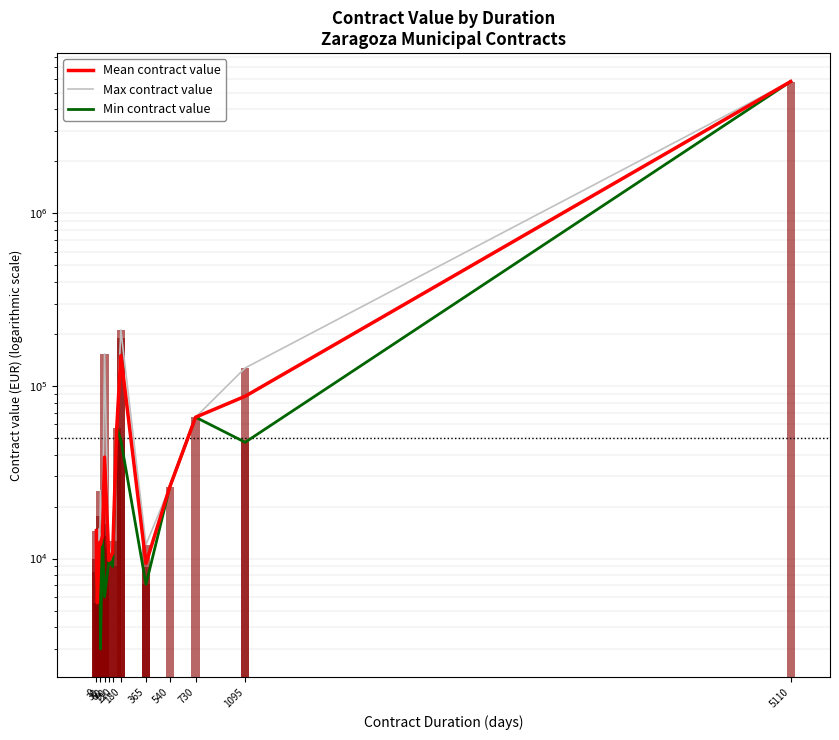

Between 14 and 60, which is larger?

14